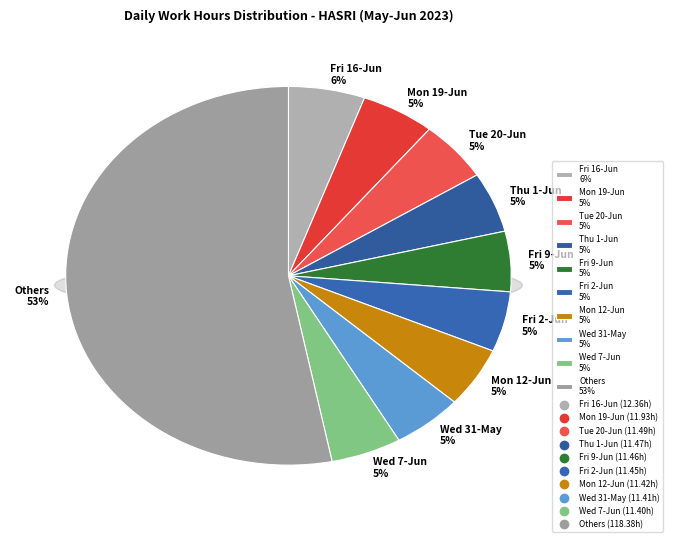

The Mon 12-Jun slice represents 5% of the pie. True or false?

True